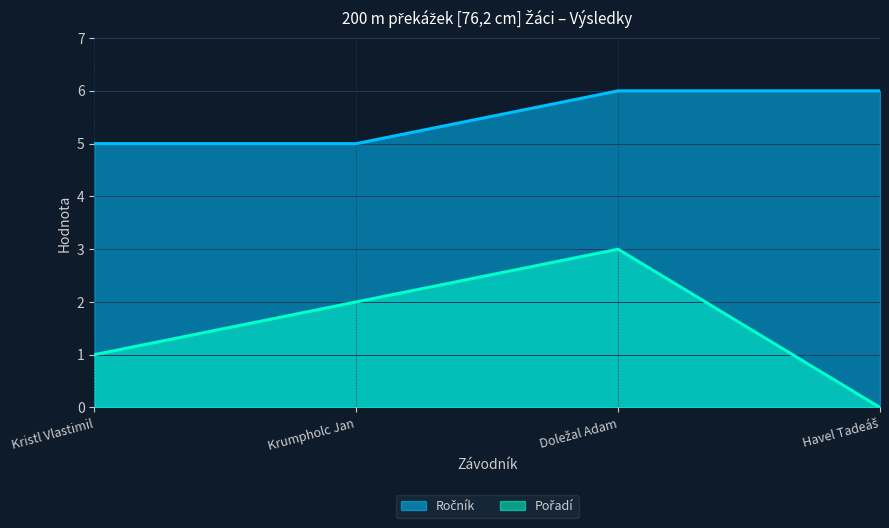

Which series changed the most between Kristl Vlastimil and Doležal Adam?

Pořadí